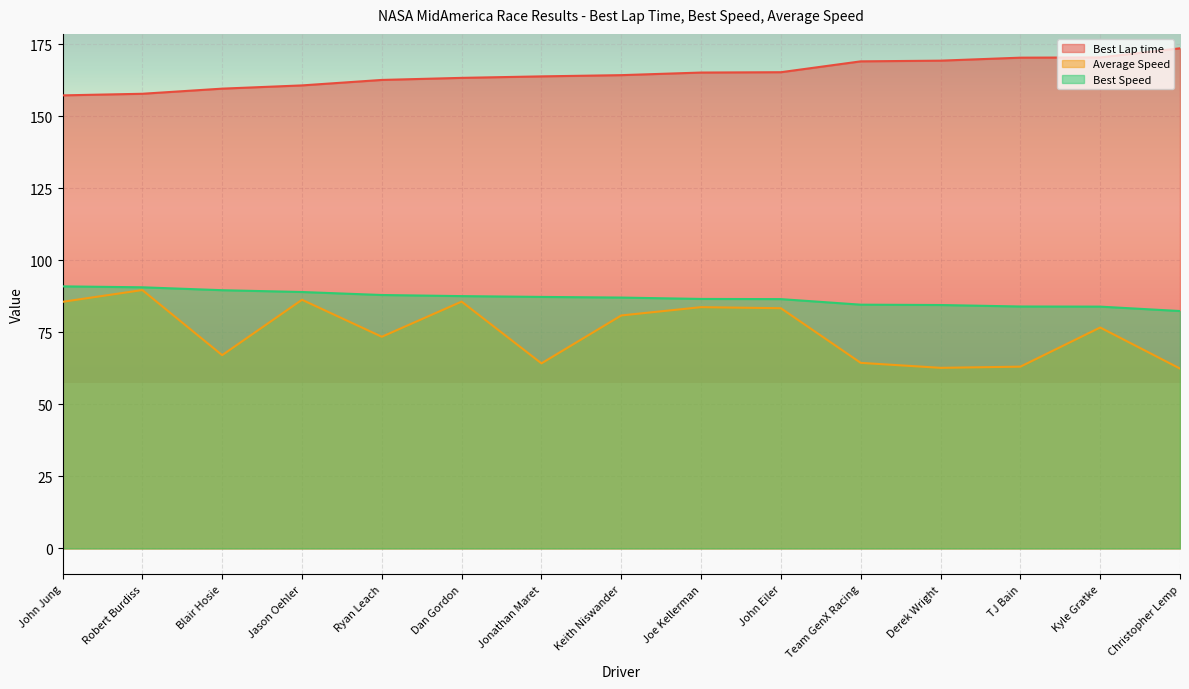

What is the smallest value displayed?

62.4